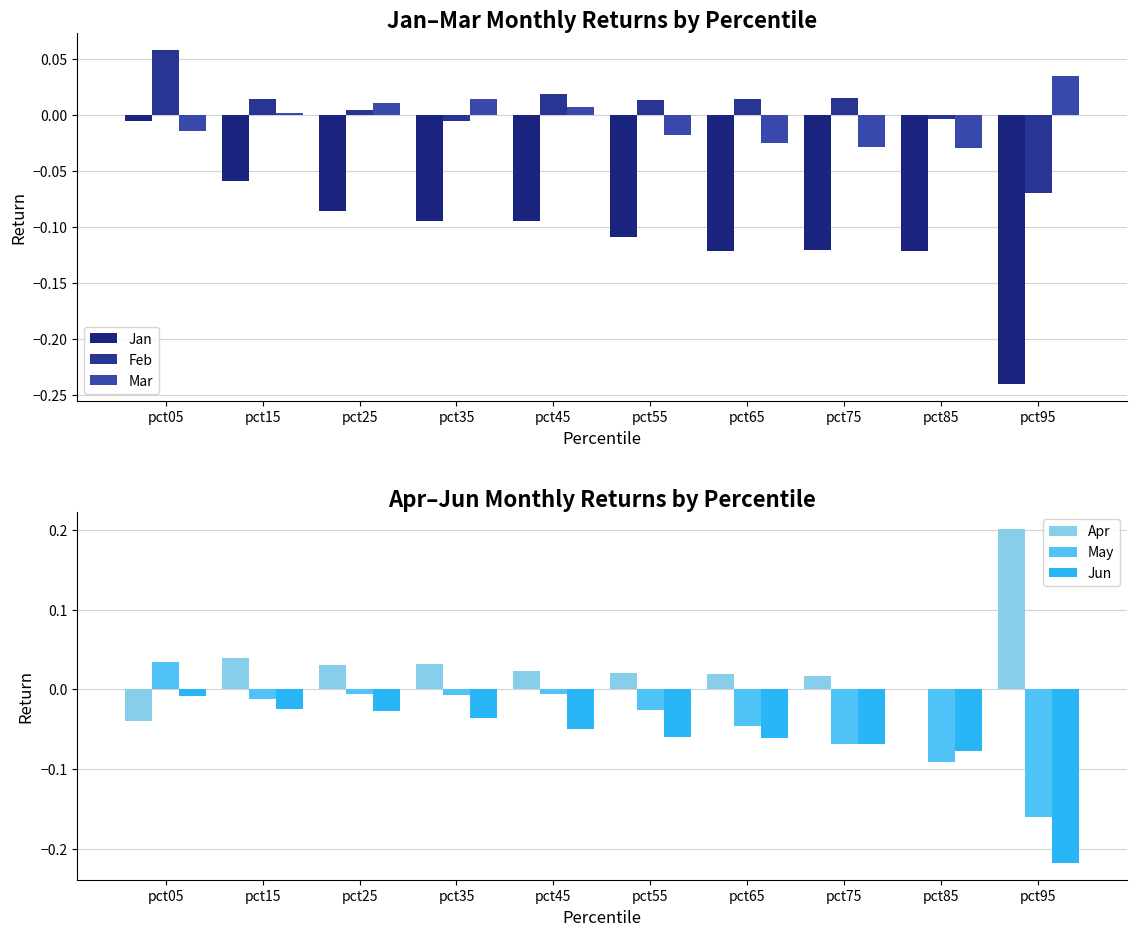

What is the difference between the maximum and minimum values in the Mar series?

0.1